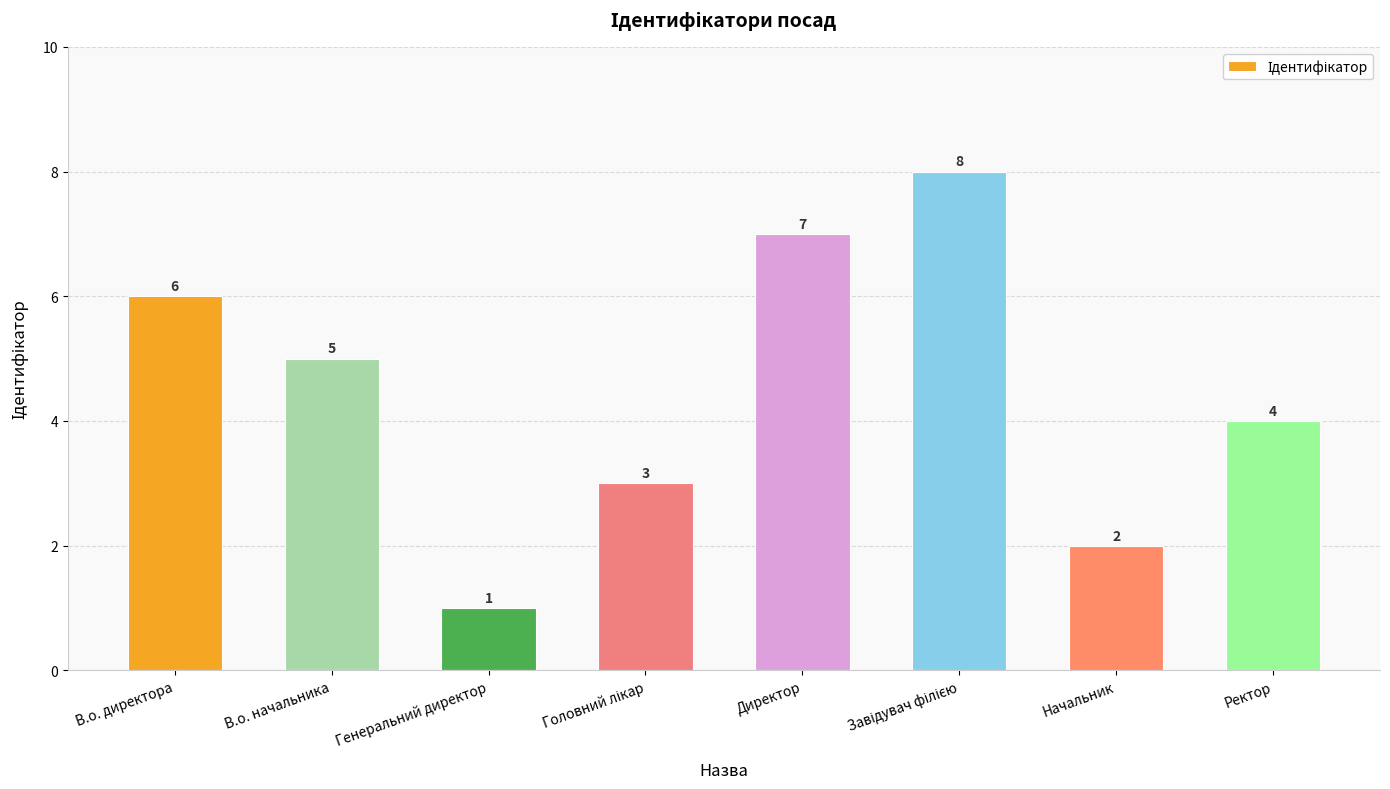

How many data points are less than 5?

4